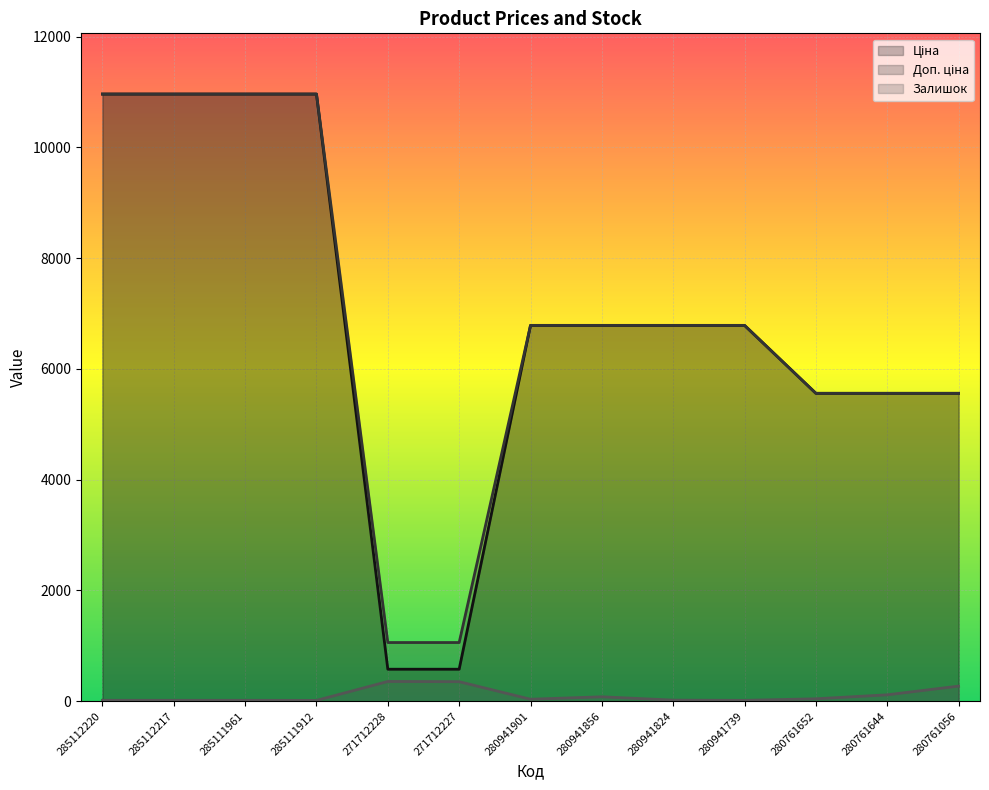

At which label is Залишок closest to 186?

280761644